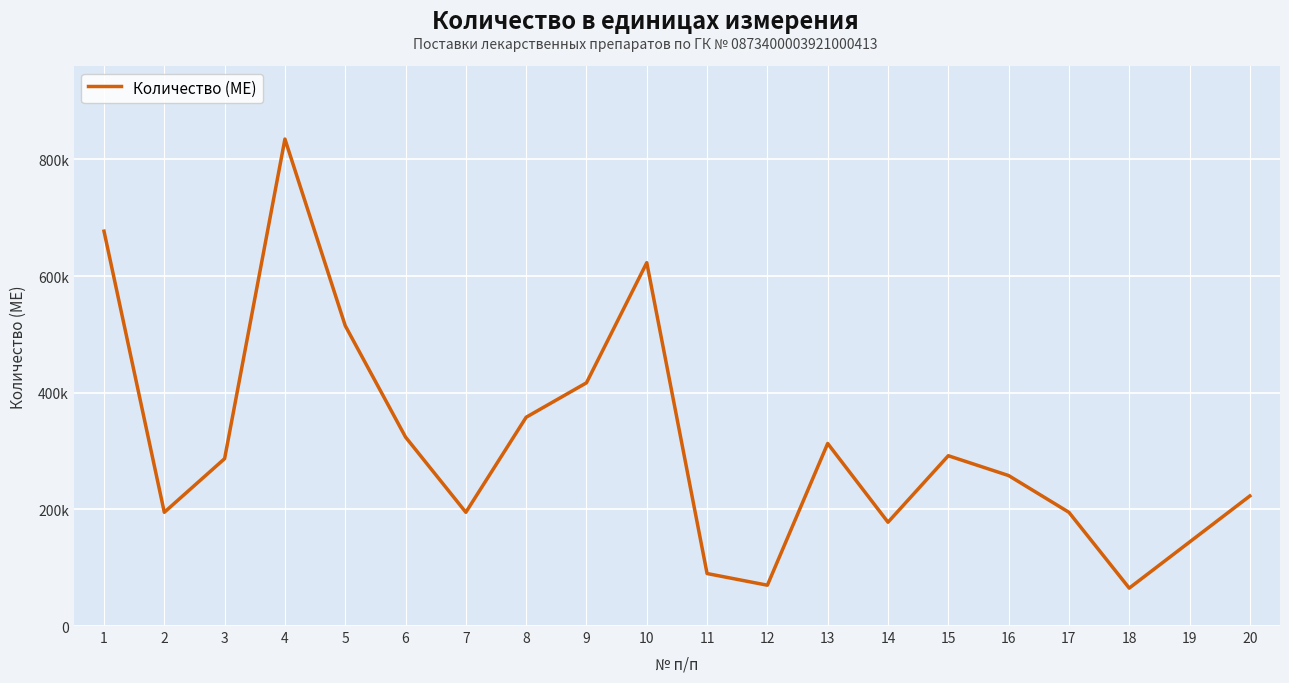

What is the sum of all values?

6254000